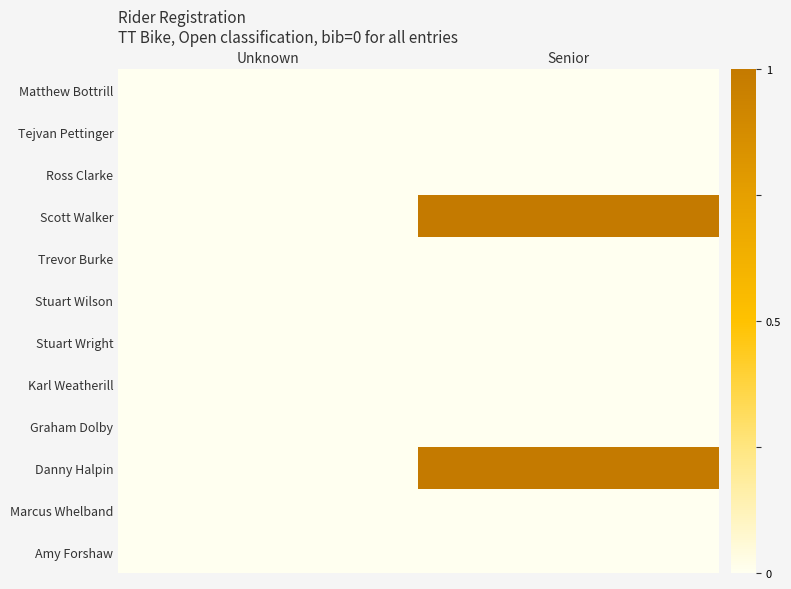

Reading left to right, list all the values displayed in this chart.

Matthew Bottrill: Unknown=0	Senior=0
Tejvan Pettinger: Unknown=0	Senior=0
Ross Clarke: Unknown=0	Senior=0
Scott Walker: Unknown=0	Senior=1
Trevor Burke: Unknown=0	Senior=0
Stuart Wilson: Unknown=0	Senior=0
Stuart Wright: Unknown=0	Senior=0
Karl Weatherill: Unknown=0	Senior=0
Graham Dolby: Unknown=0	Senior=0
Danny Halpin: Unknown=0	Senior=1
Marcus Whelband: Unknown=0	Senior=0
Amy Forshaw: Unknown=0	Senior=0